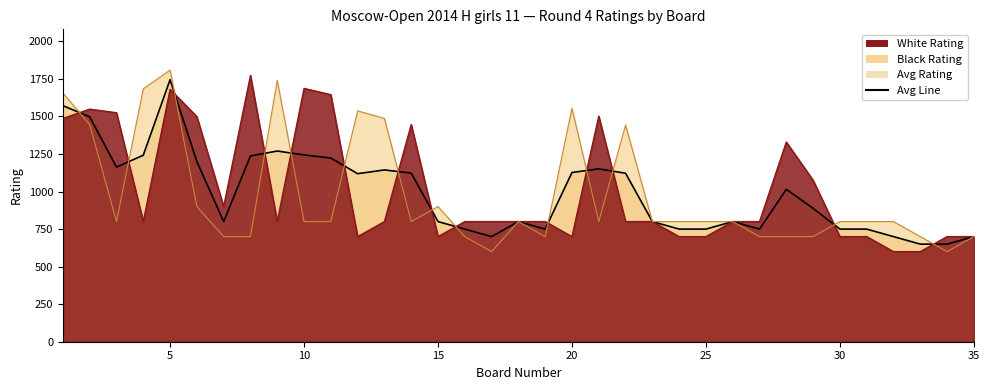

How many times do Black Rating and White Rating cross each other?

14